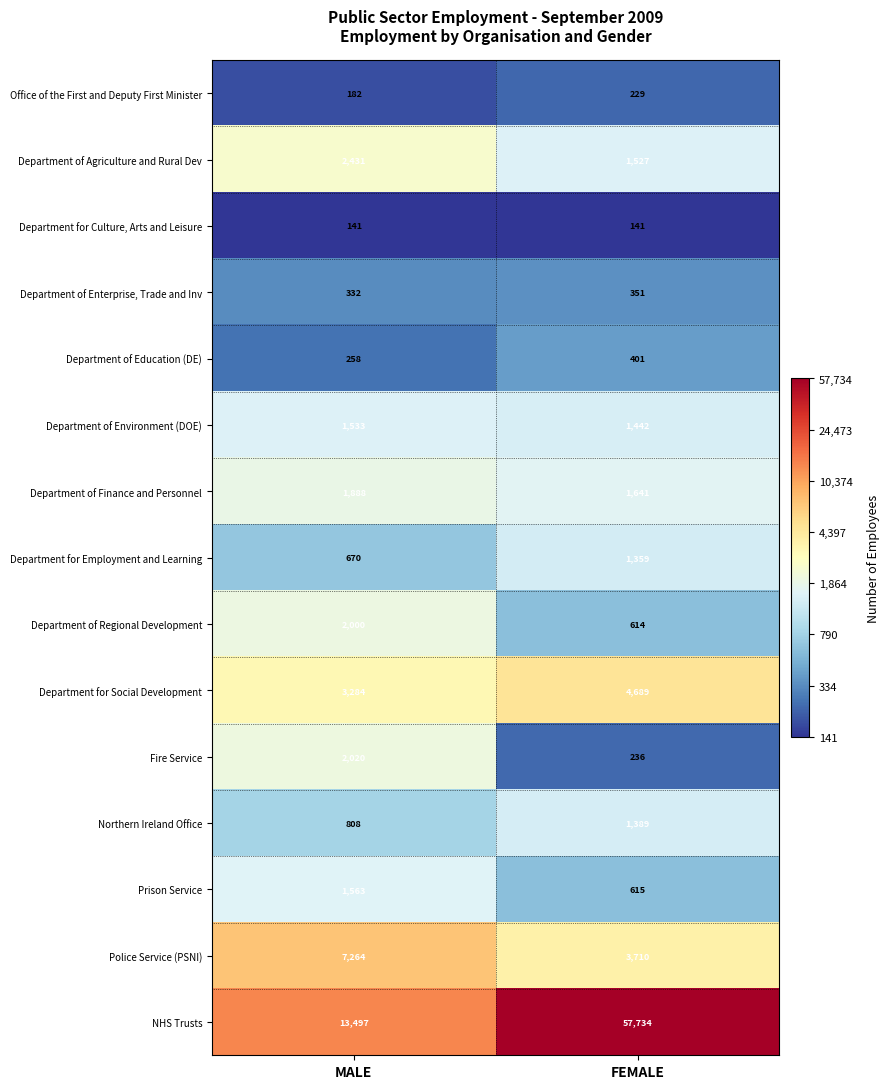

Which series has the widest spread of values?

NHS Trusts